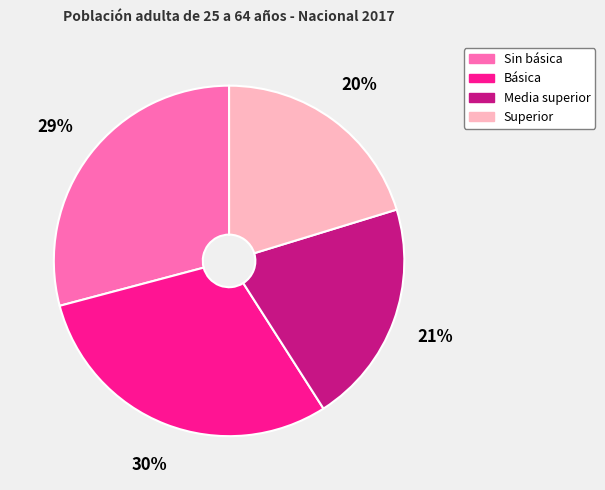

Does Superior account for over 50% of the chart?

No